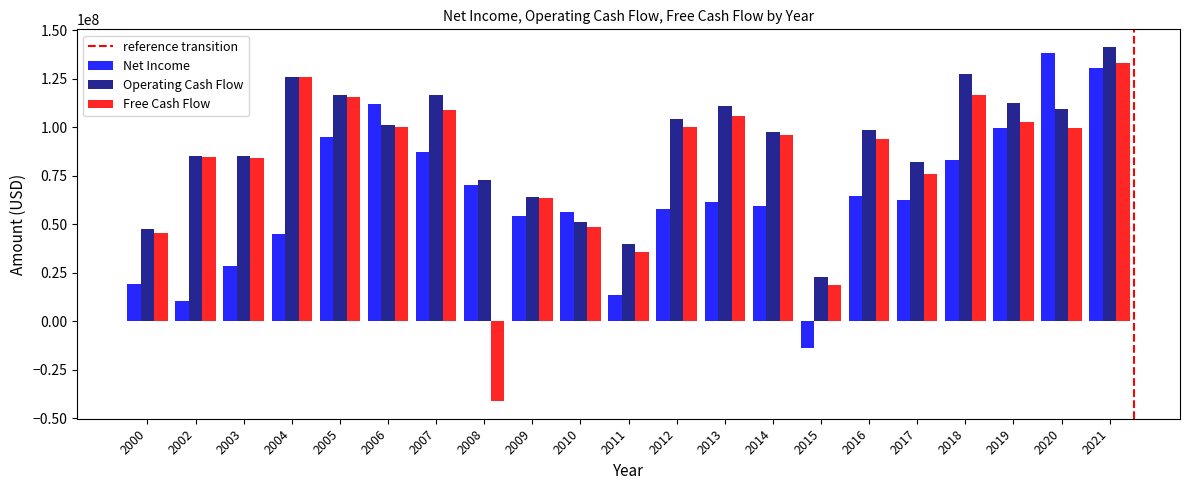

Are the bars grouped side by side (vs. stacked)?

Yes